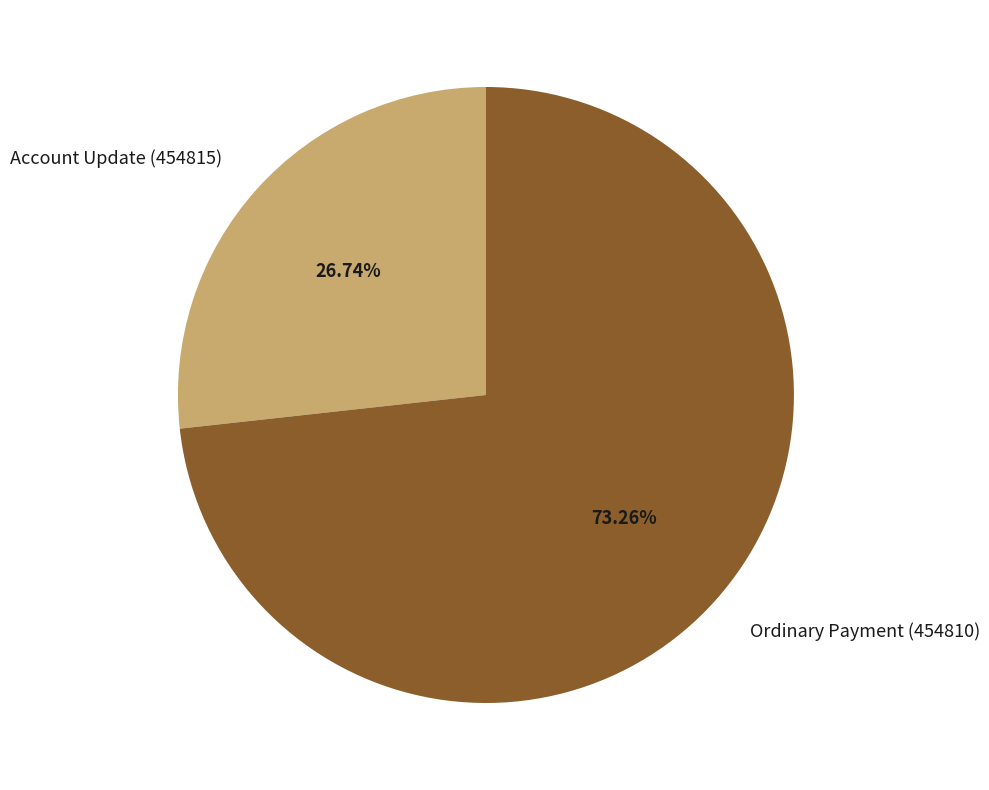

Between Ordinary Payment (454810) and Account Update (454815), which is larger?

Ordinary Payment (454810)